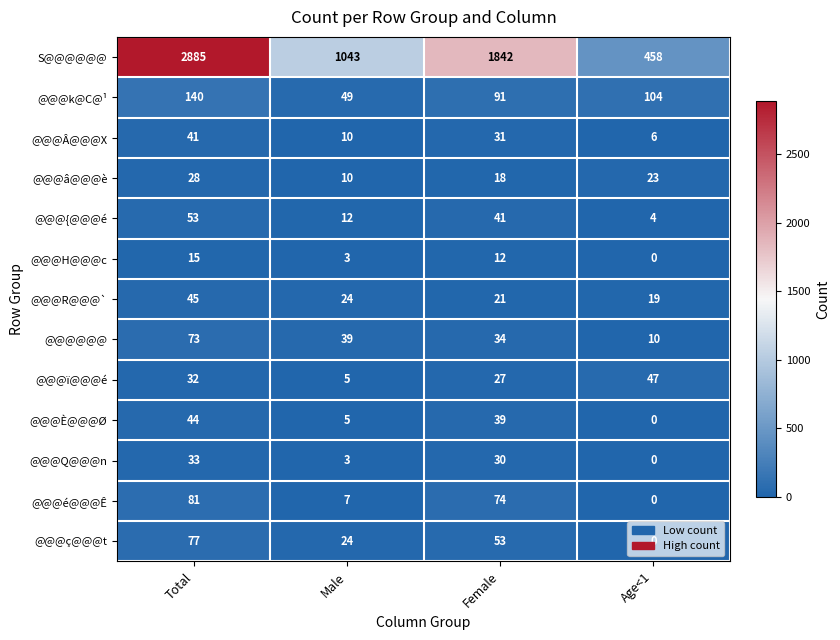

Rank the series at Total from highest to lowest value.

S@@@@@@, @@@k@C@¹, @@@é@@@Ê, @@@ç@@@t, @@@@@@, @@@{@@@é, @@@R@@@`, @@@È@@@Ø, @@@Â@@@X, @@@Q@@@n, @@@ï@@@é, @@@â@@@è, @@@H@@@c